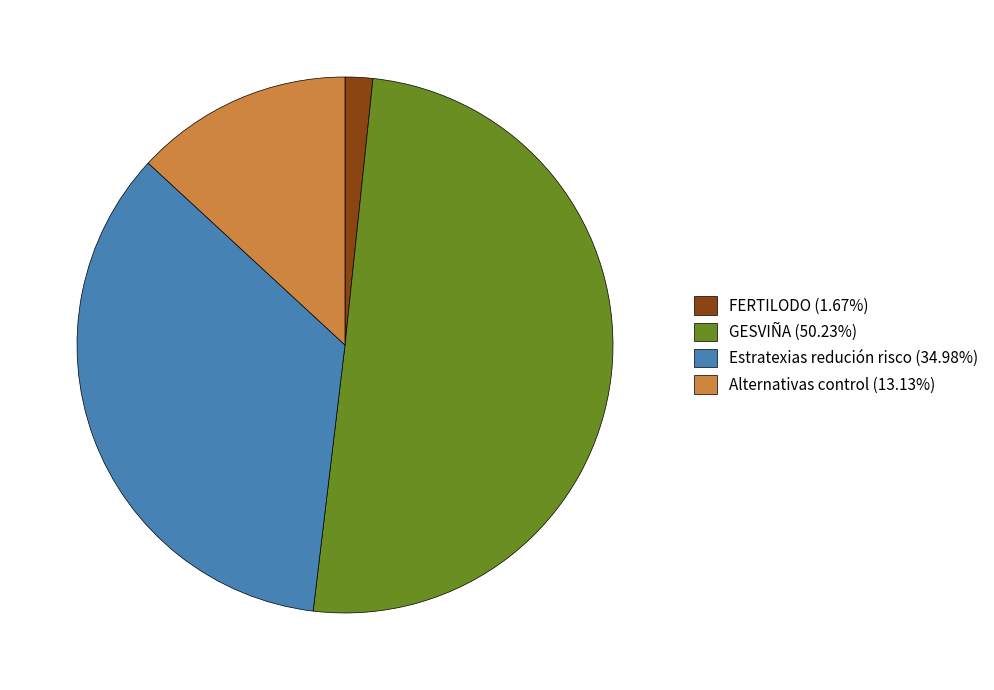

Does Estratexias redución risco (34.98%) account for over 50% of the chart?

No